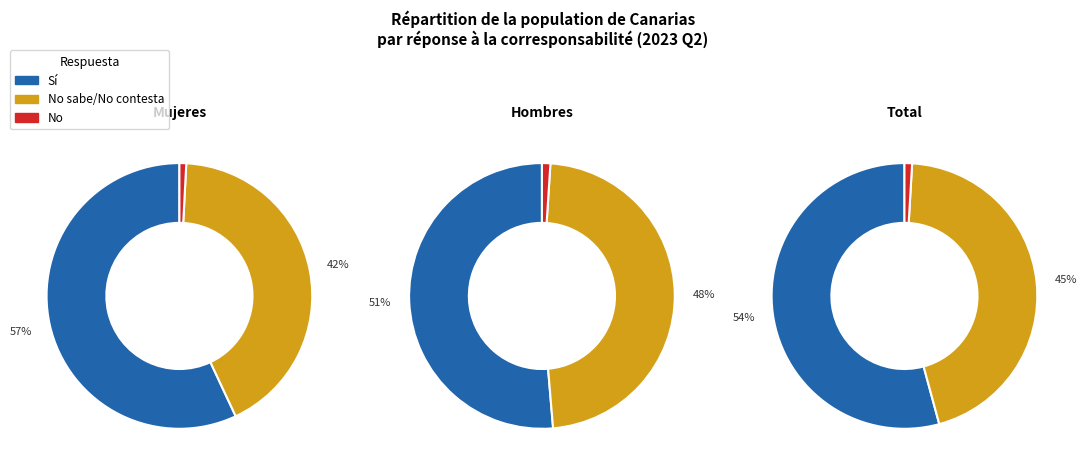

Is it true that Mujeres is 24% of the pie?

True